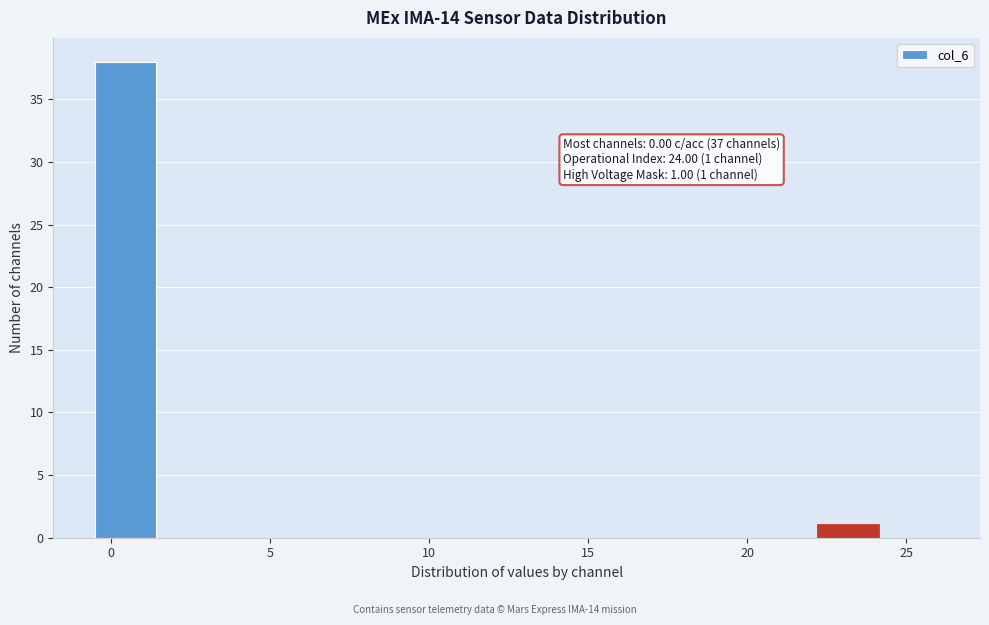

Read against the x-axis, roughly where is the centre of the tallest bar?

0.5